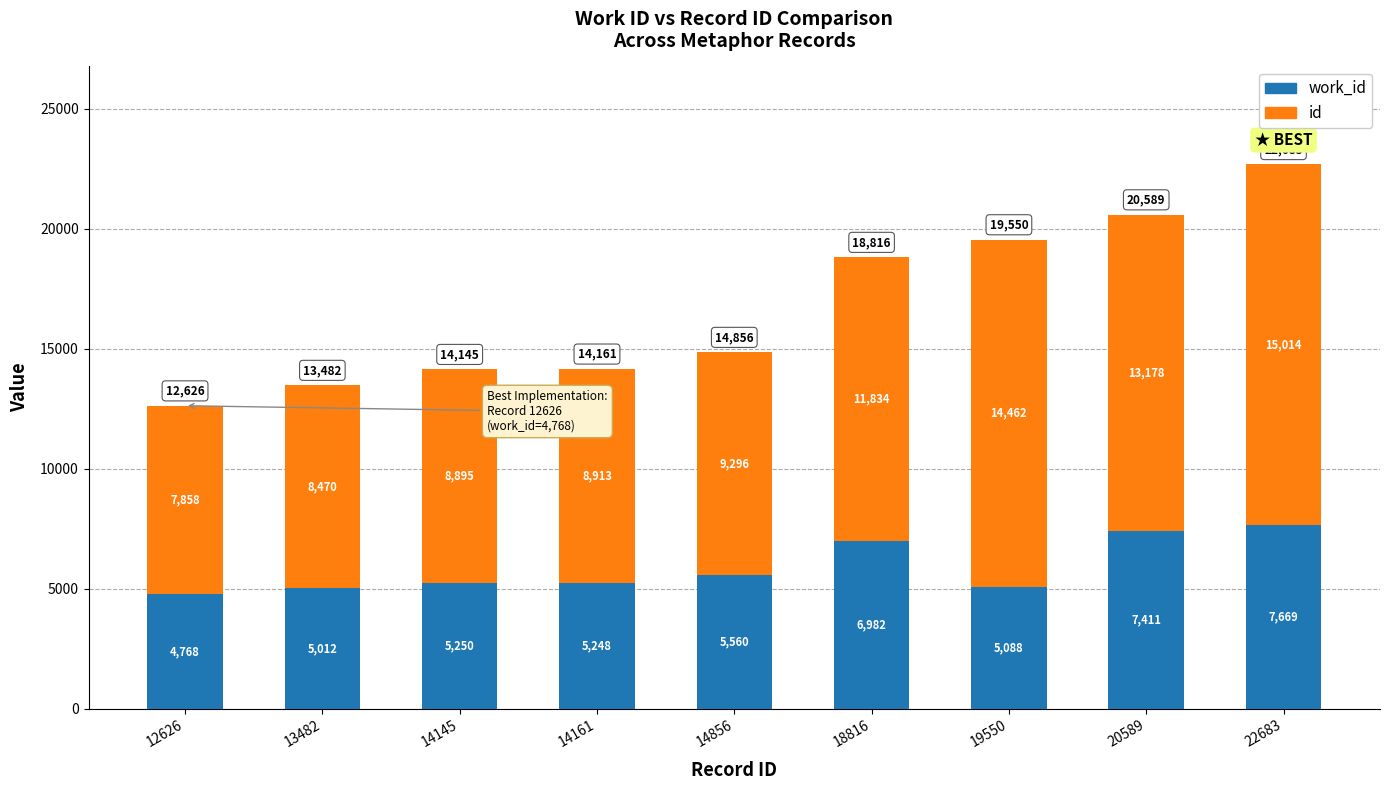

What is the total value across all series at 22683?

22683